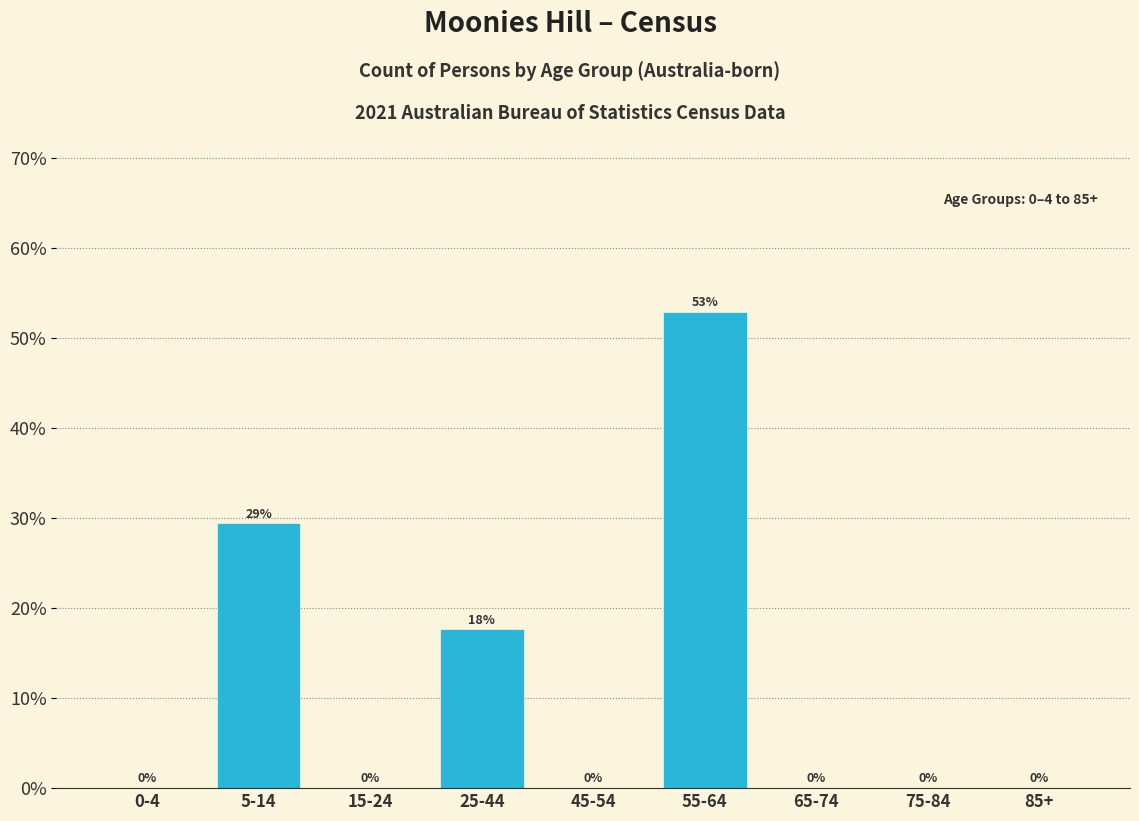

What is the sum of all values?

100.0